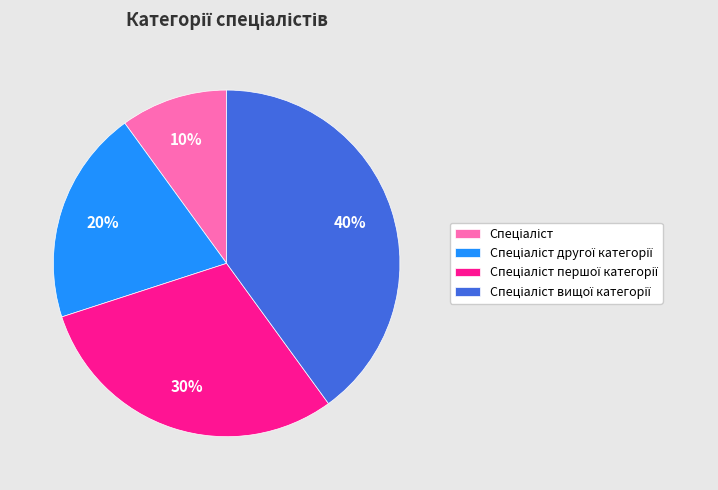

To the nearest percent, what is the average slice percentage?

25%